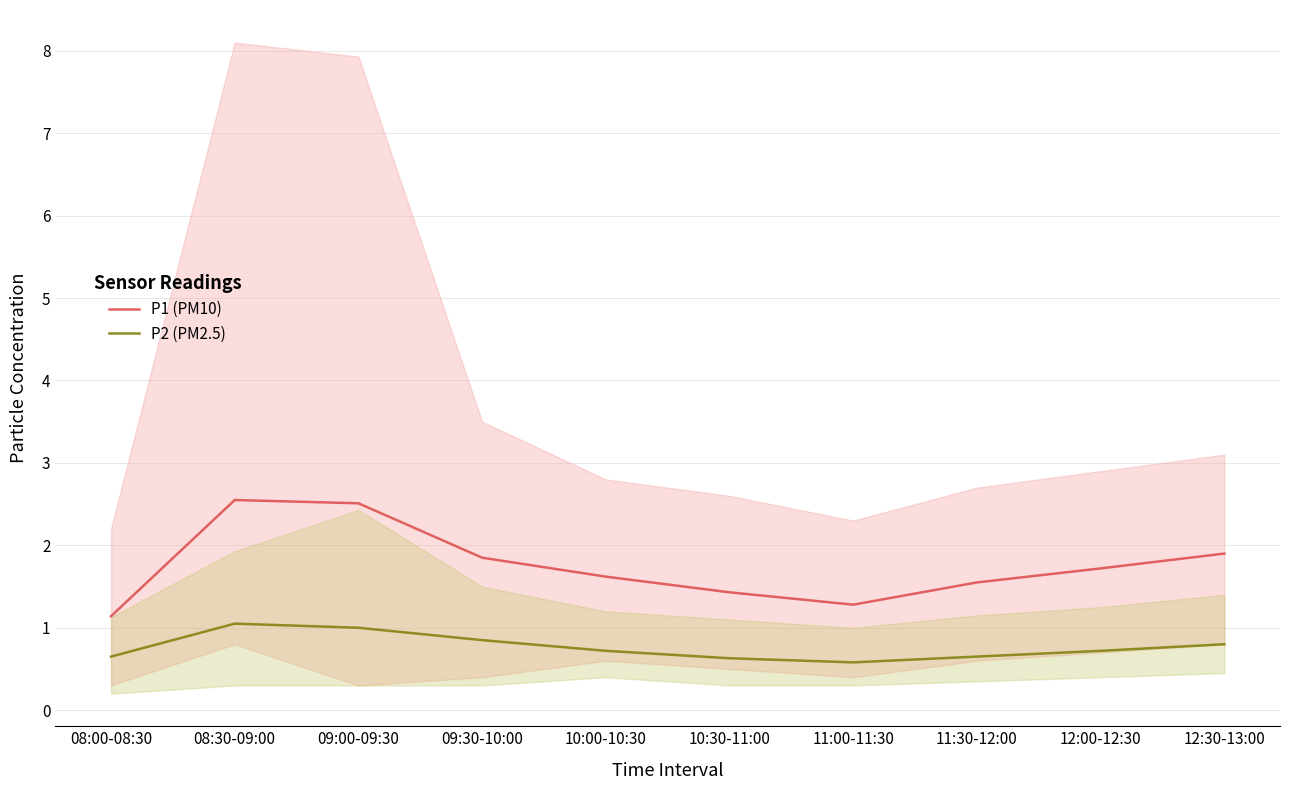

True or false: P2 (PM2.5) and P1 (PM10) intersect in this chart.

False